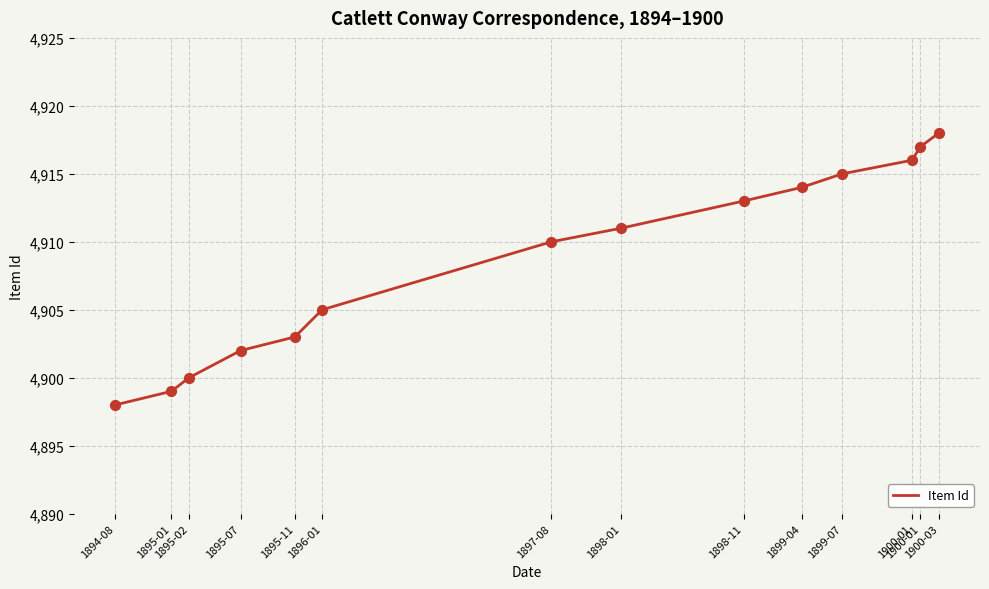

Is this an area chart (filled region under the line)?

No